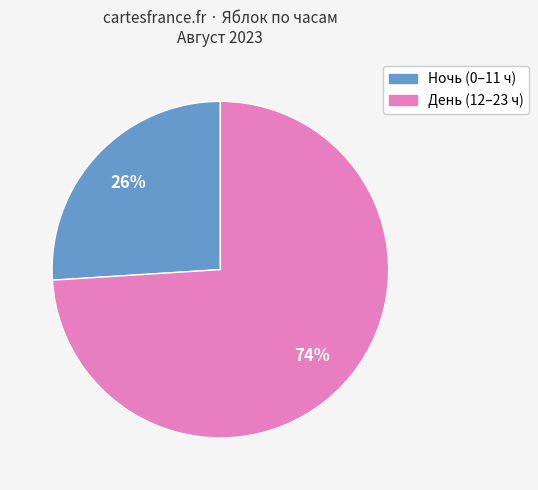

Is there any slice that represents more than half of the pie?

Yes